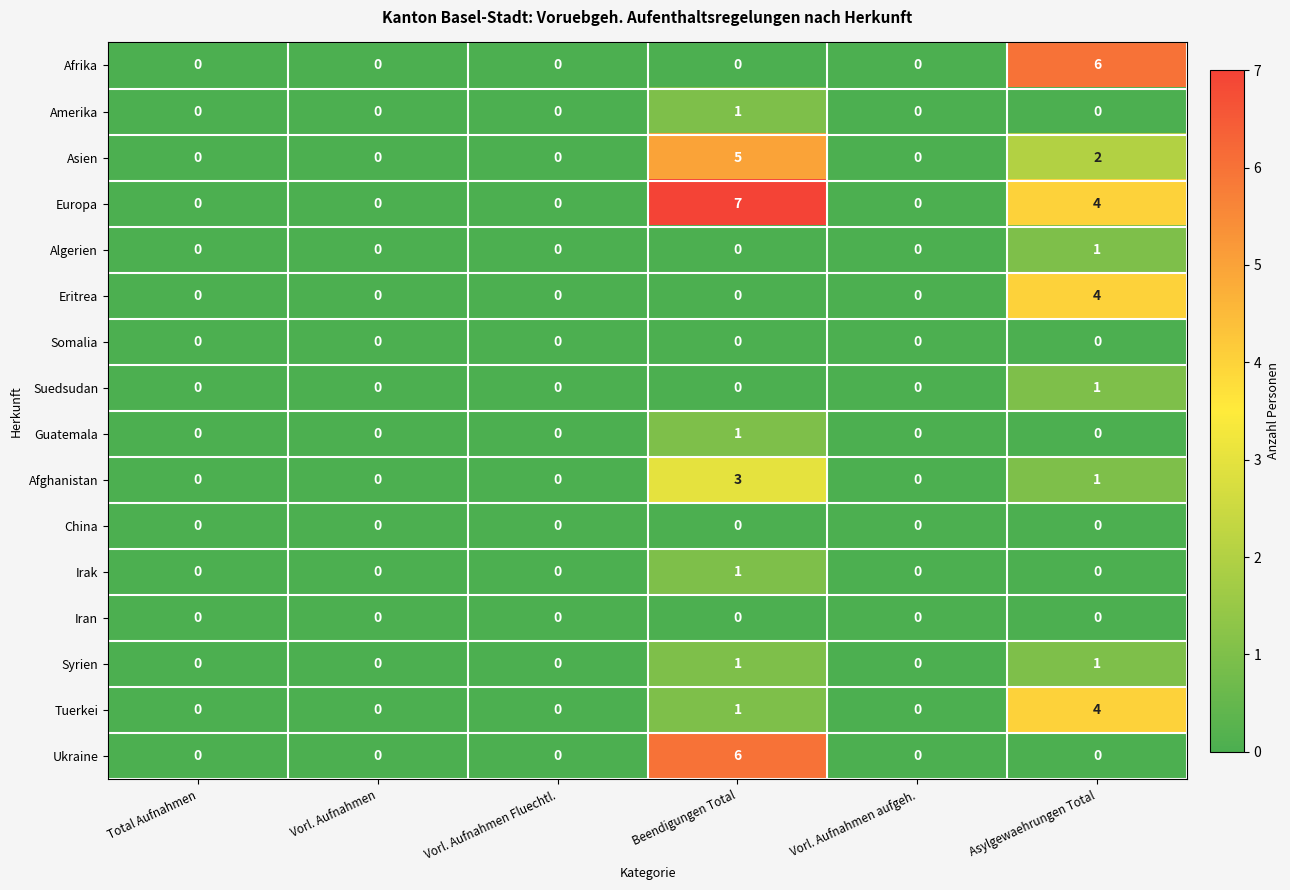

At which category is the sum across all series the highest?

Beendigungen Total